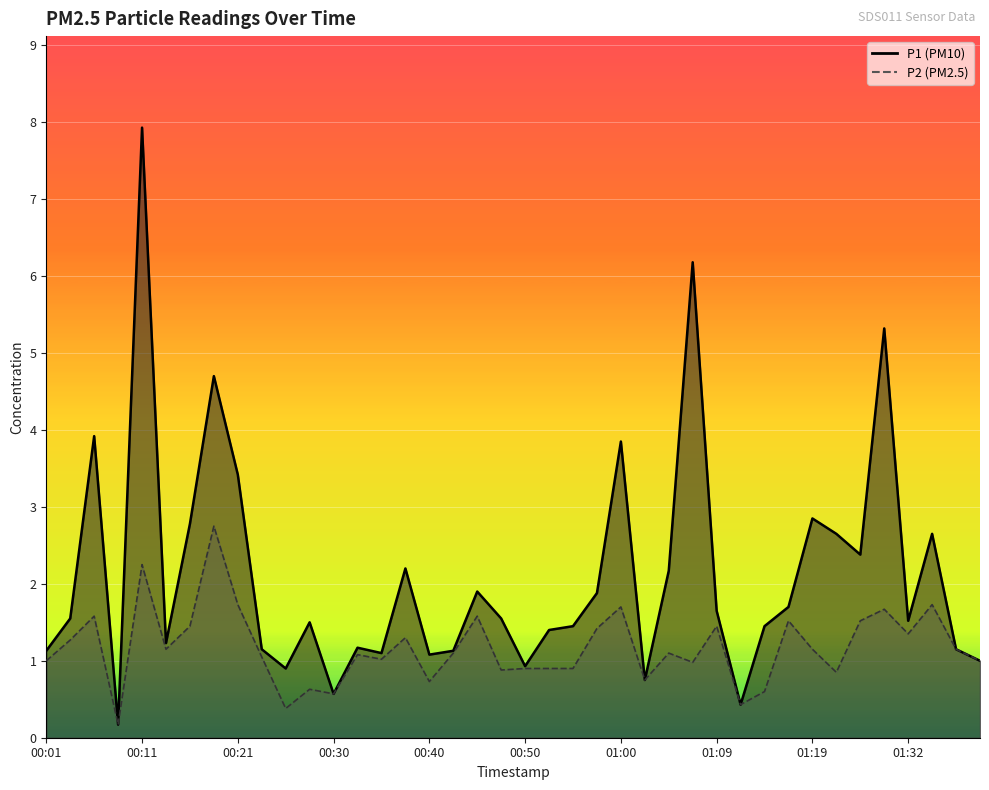

Is it true that P2 equals 0.9 at 00:47?

True